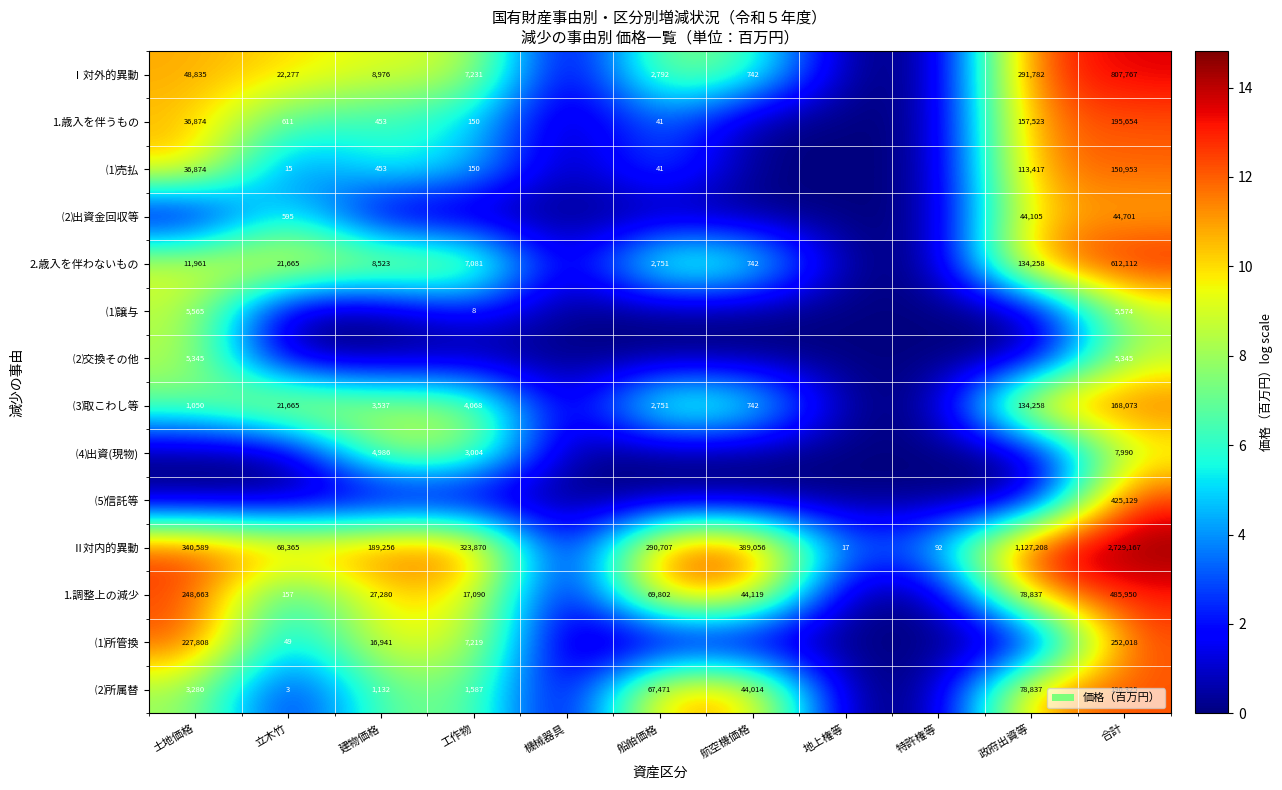

The value of ⑶取こわし等 at 政府出資等 is 134258. True or false?

True